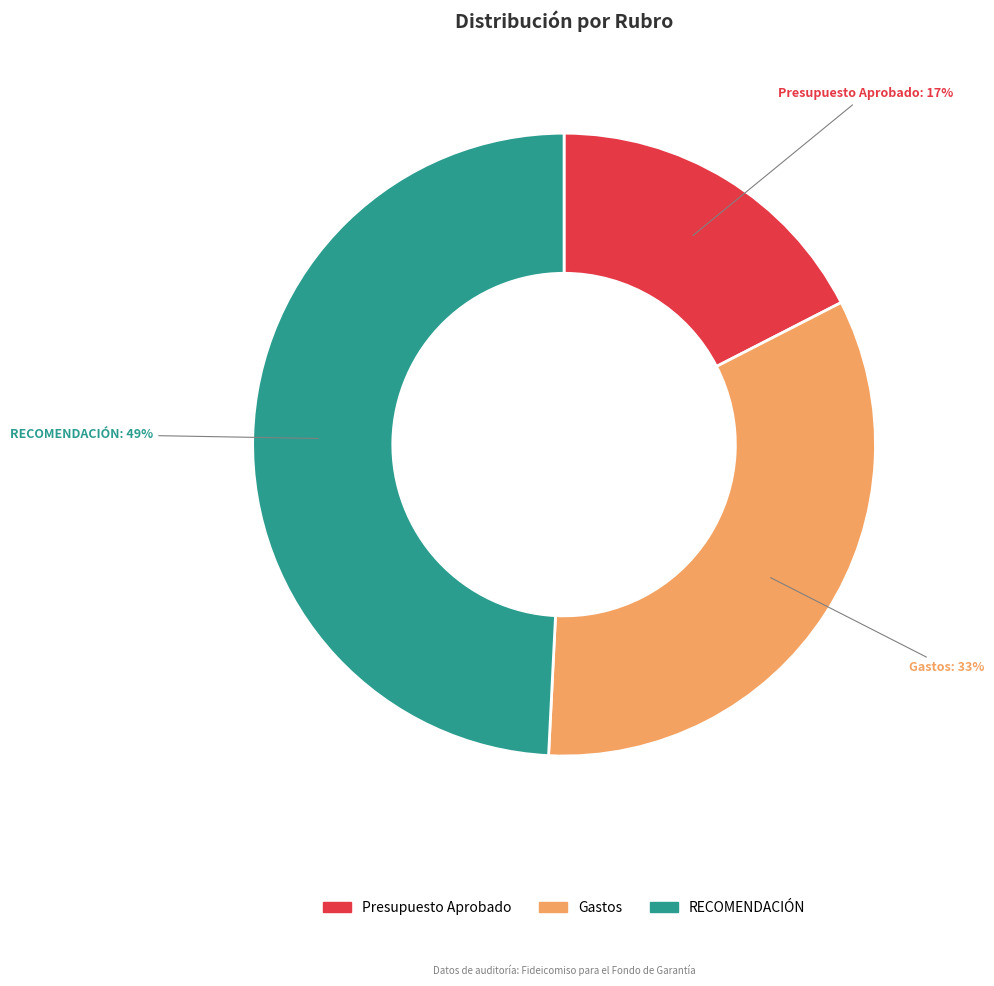

Combined, do Presupuesto Aprobado and Gastos account for over 50%?

Yes